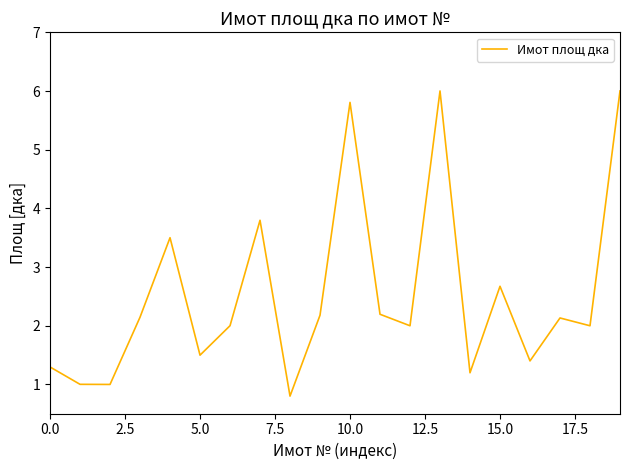

What is the maximum value shown in the chart?

6.0